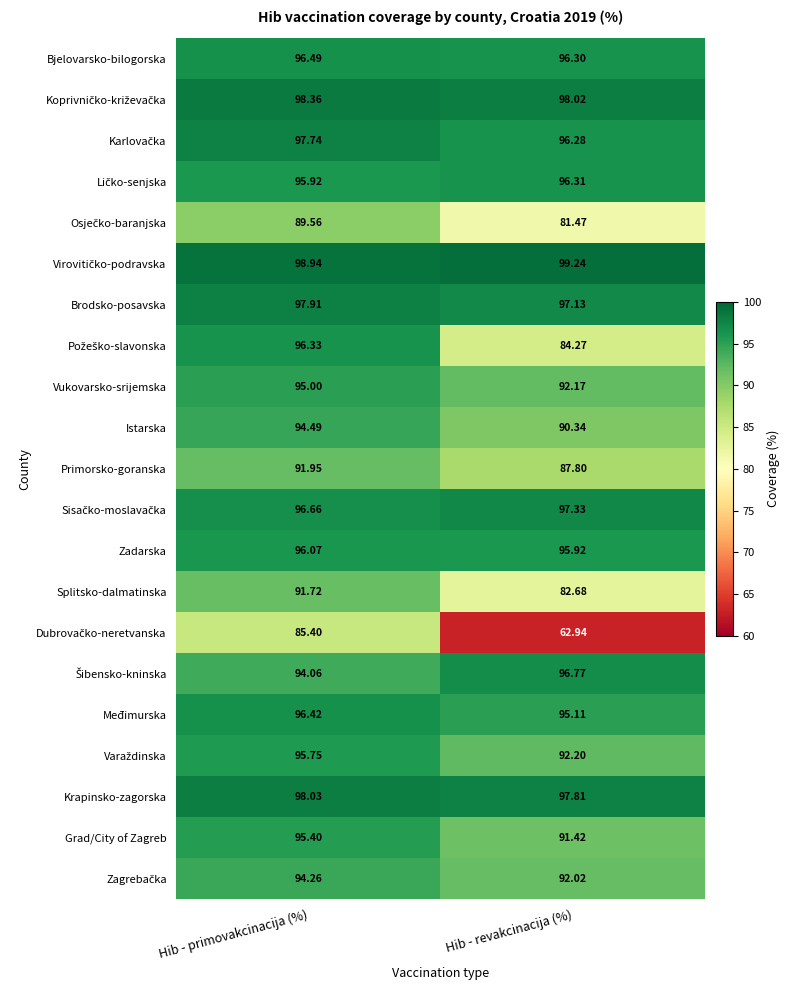

At which category is the sum across all series the highest?

Hib - primovakcinacija (%)